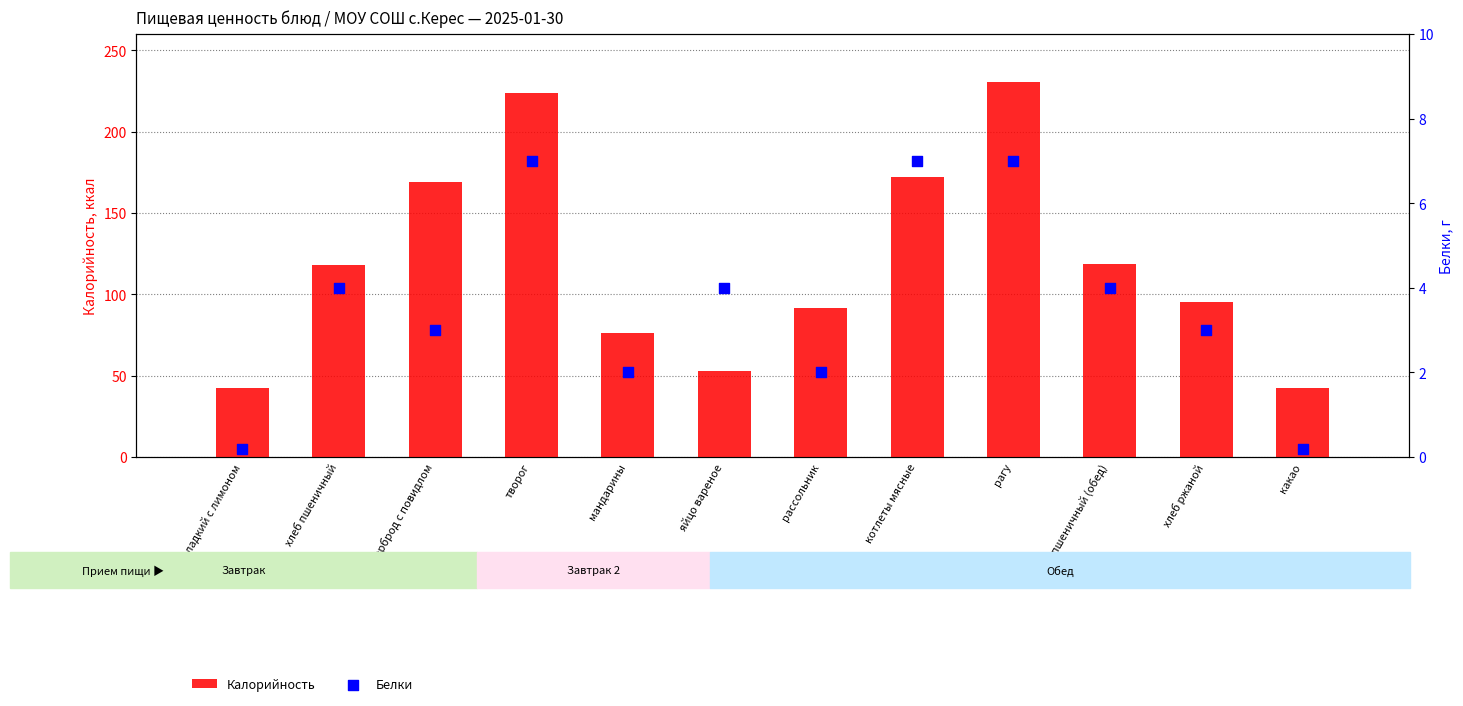

Is the value of Белки at хлеб пшеничный (обед) greater than the value of Калорийность at какао?

No